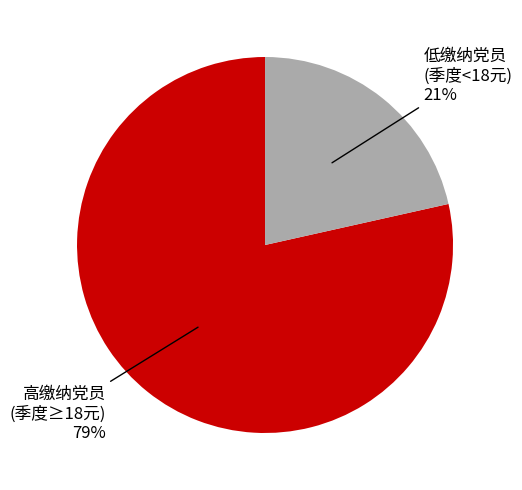

Is there a majority slice in this chart?

Yes